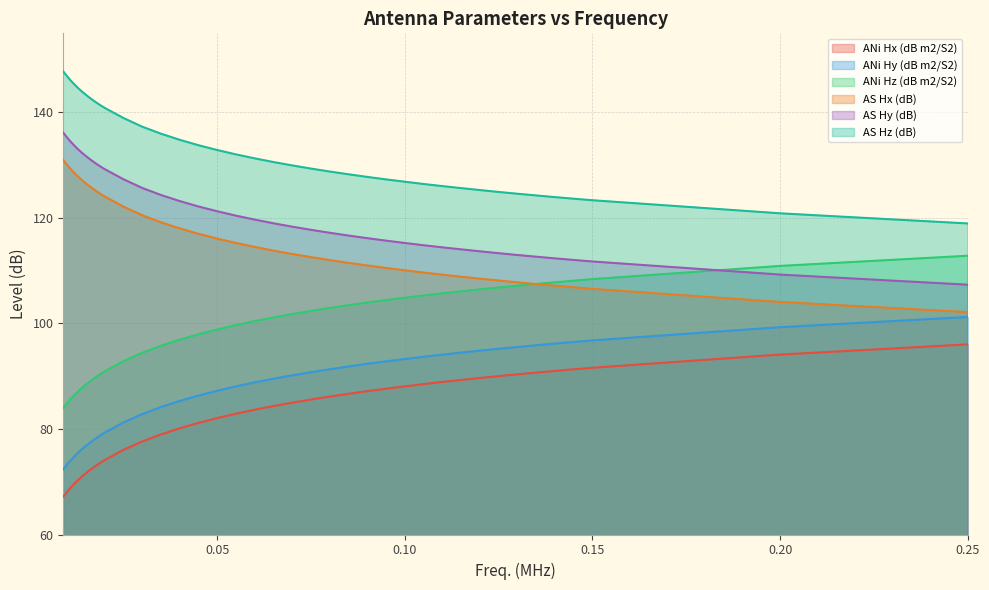

What is the value of the AS Hy (dB) point at the 24th from the left?

117.2